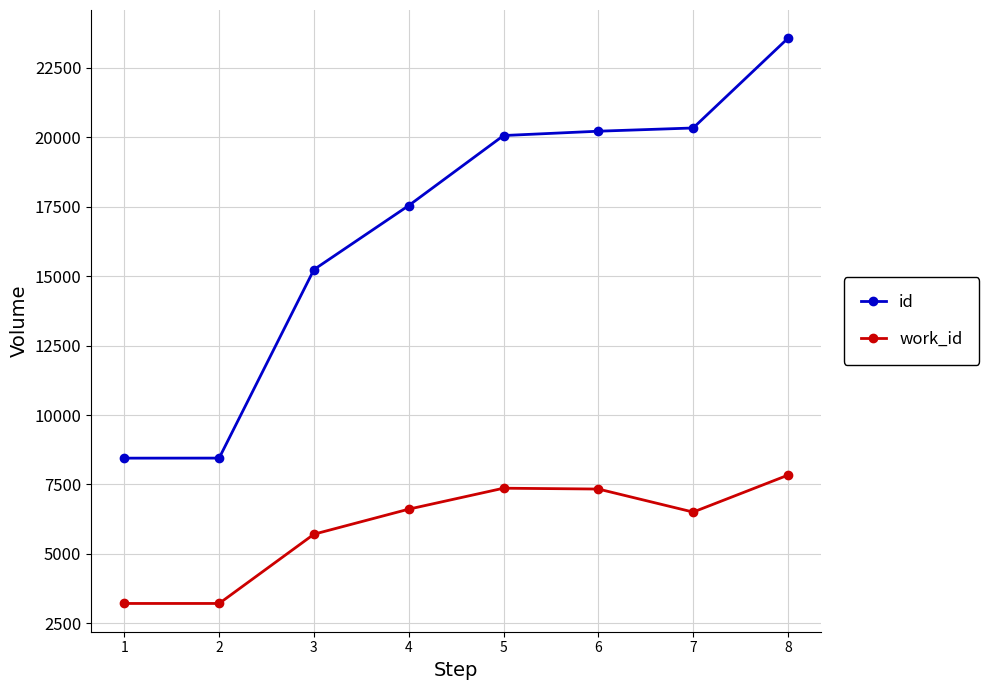

What is the minimum value for work_id?

3216